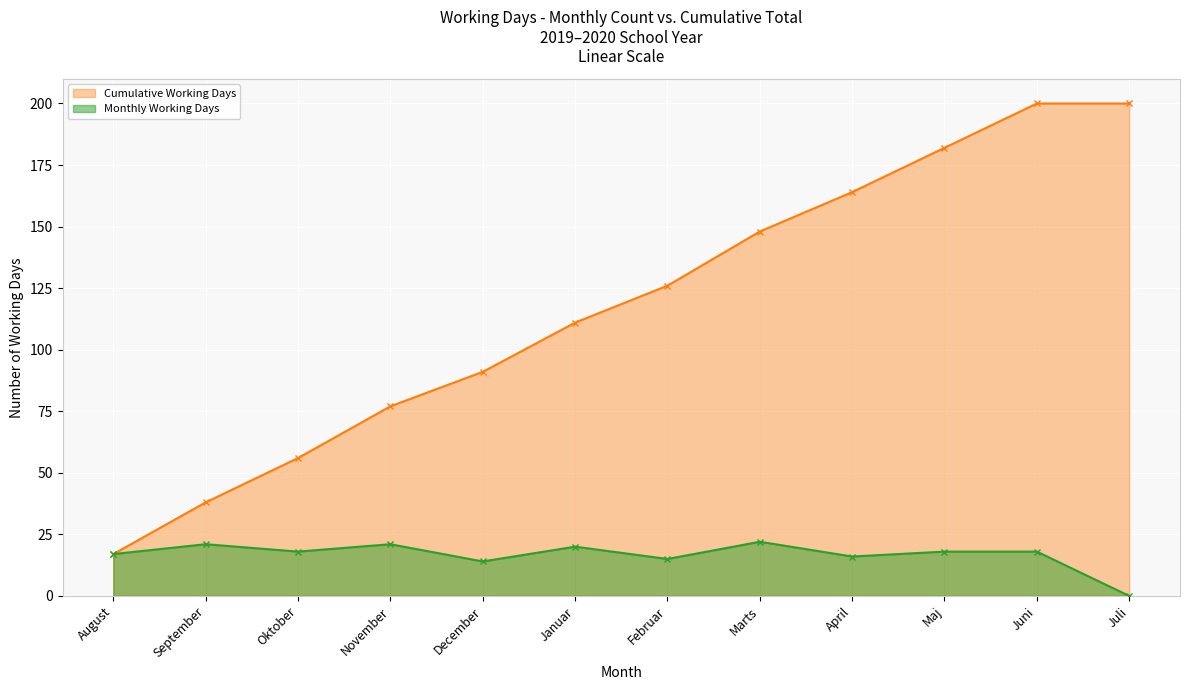

Which series has the largest range (max minus min)?

Cumulative Working Days